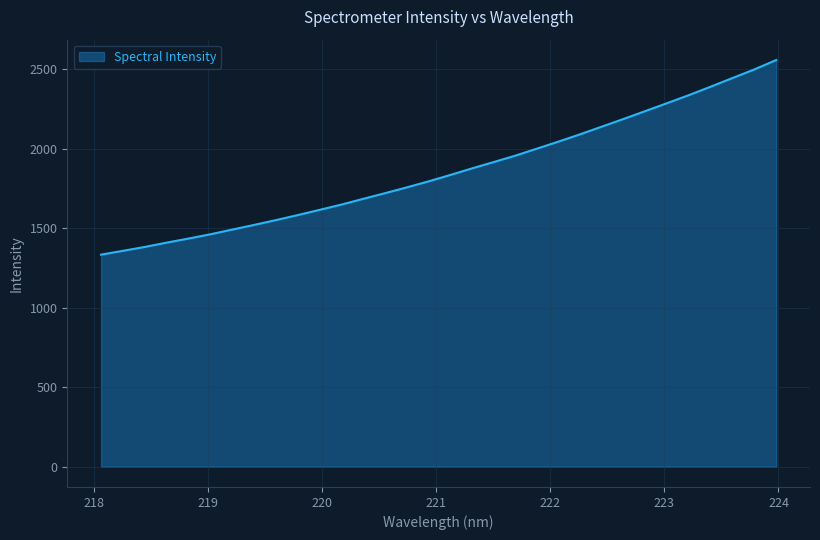

What is the minimum value shown in the chart?

1334.4